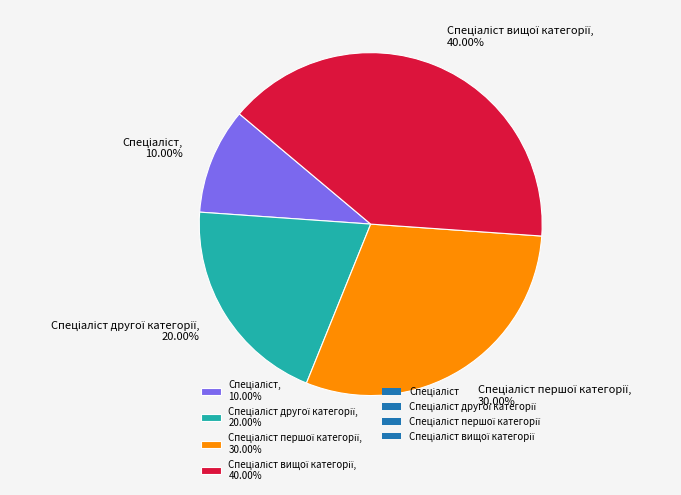

Does any single category account for the majority?

No